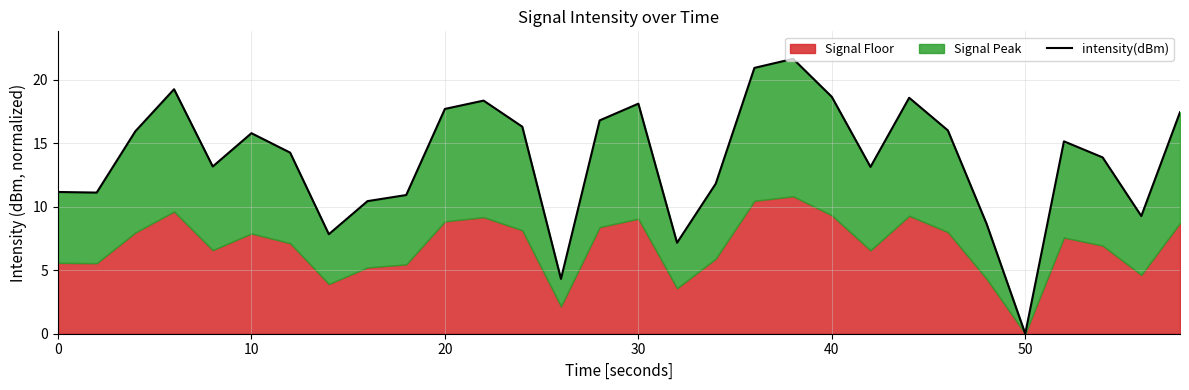

Does the chart display data point markers on the line(s)?

No